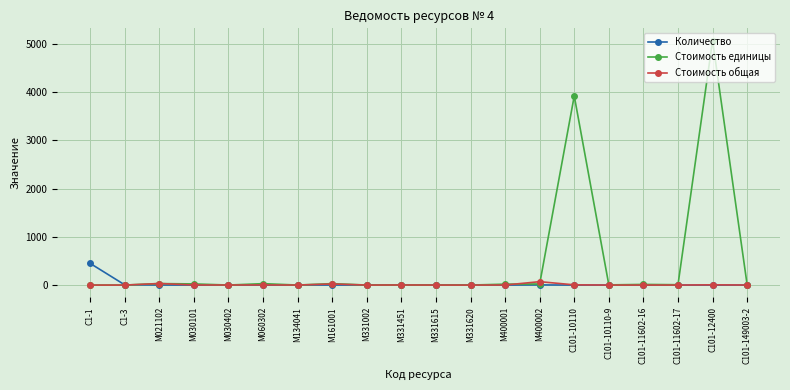

At how many categories does at least one series exceed 2713?

2